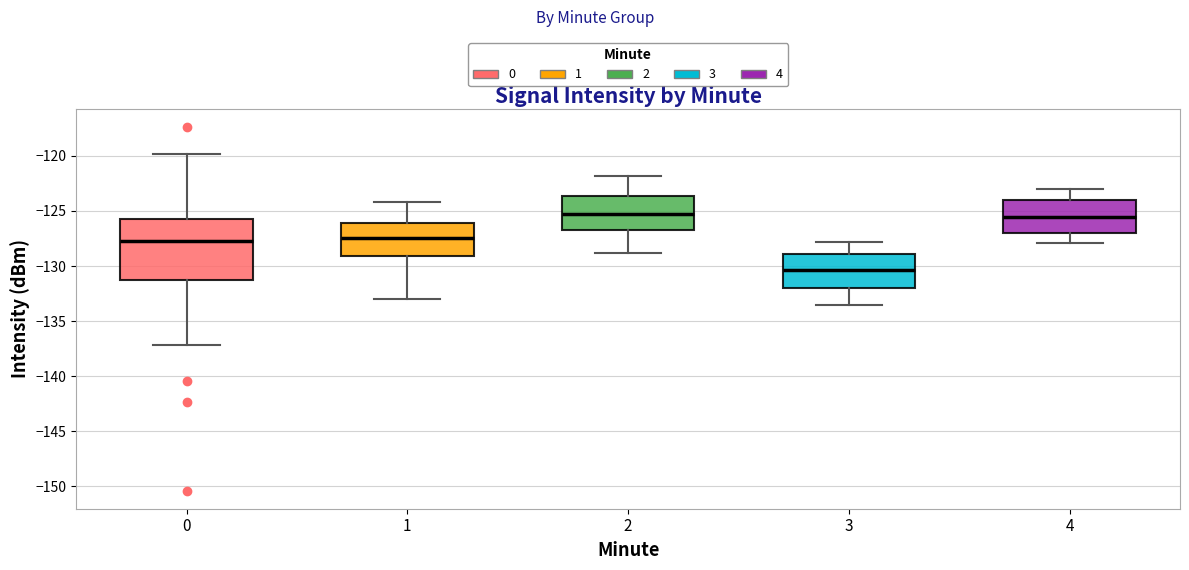

Reading left to right, read every box against the y-axis: the position of its median line, the range the box covers, and the ends of its whiskers. The values are not printed on the chart, so give them approximately, as read against the axis.

0: median -127.5, box -131.5 to -125.5, whiskers -137.0 to -120.0
1: median -127.5, box -129.0 to -126.0, whiskers -133.0 to -124.0
2: median -125.5, box -127.0 to -123.5, whiskers -129.0 to -122.0
3: median -130.5, box -132.0 to -129.0, whiskers -133.5 to -128.0
4: median -125.5, box -127.0 to -124.0, whiskers -128.0 to -123.0